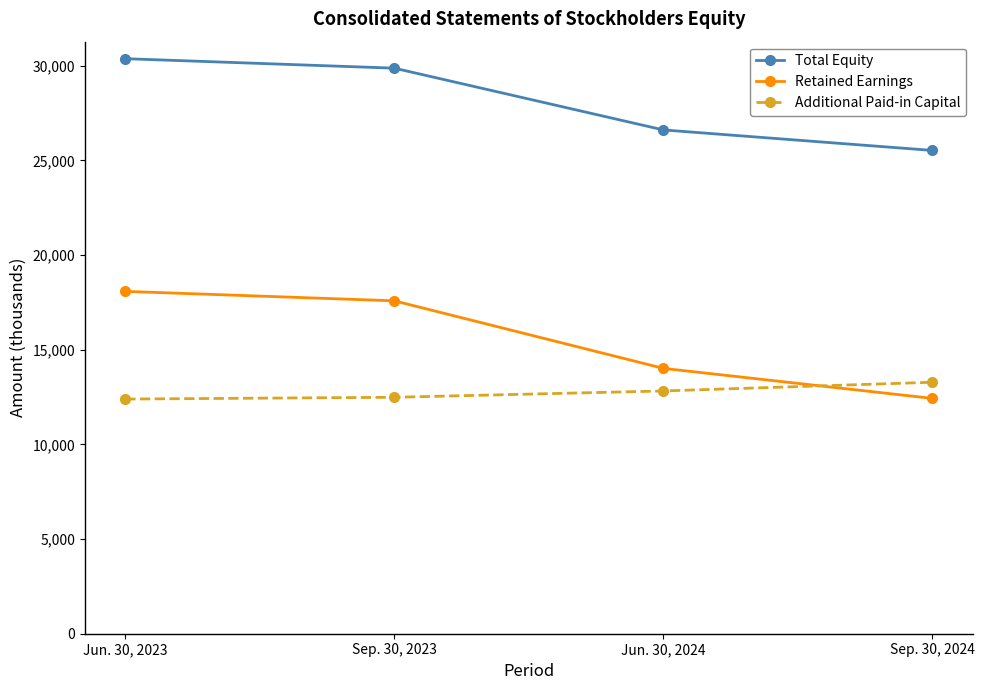

Is the value of Retained Earnings at Jun. 30, 2023 greater than the value of Additional Paid-in Capital at Jun. 30, 2024?

Yes